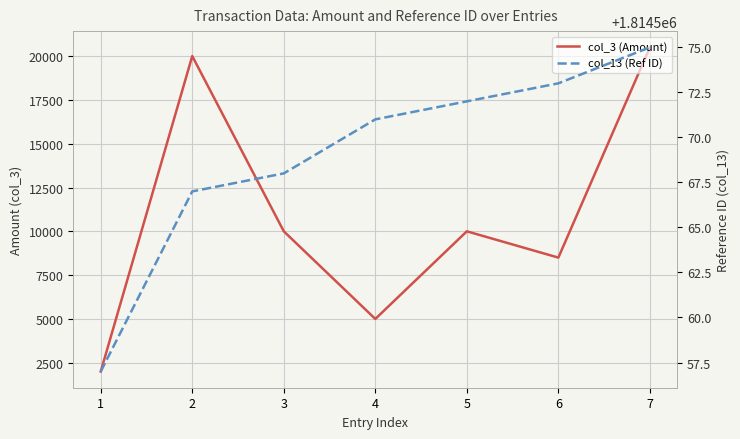

Rank the series by their average value, from lowest to highest.

col_3 (Amount), col_13 (Ref ID)